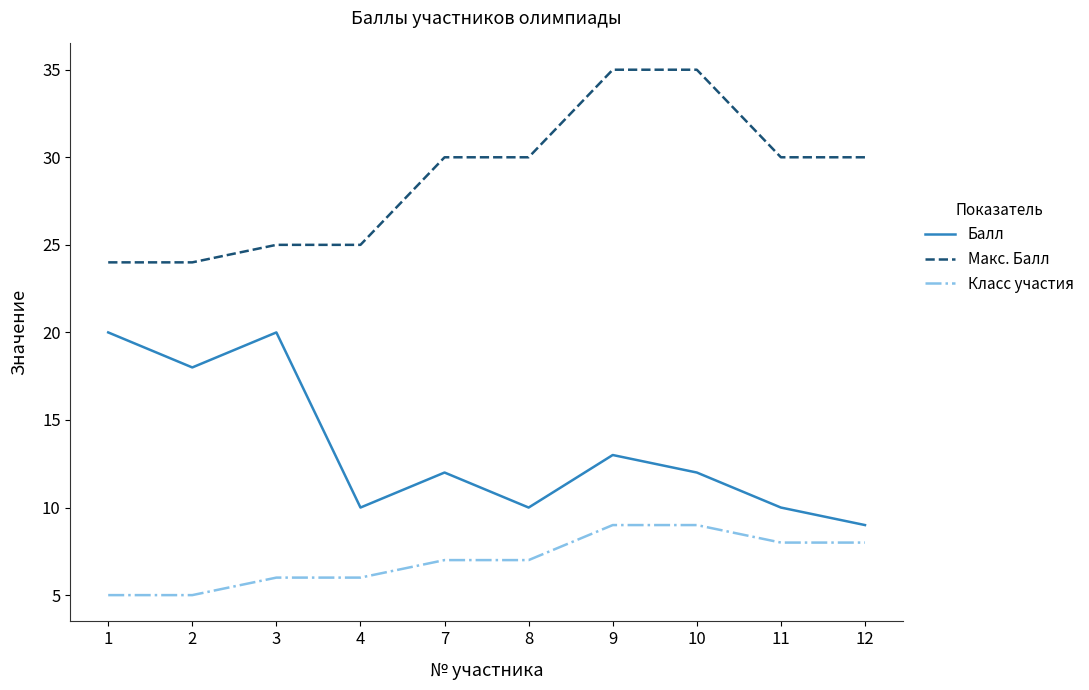

True or false: Макс. Балл and Балл cross at least once.

False